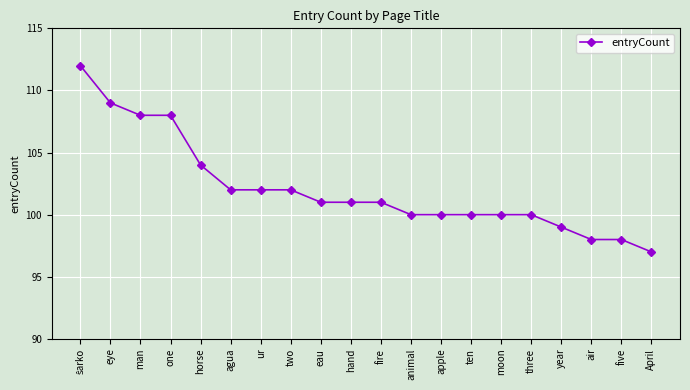

What is the sum of all values?

2042